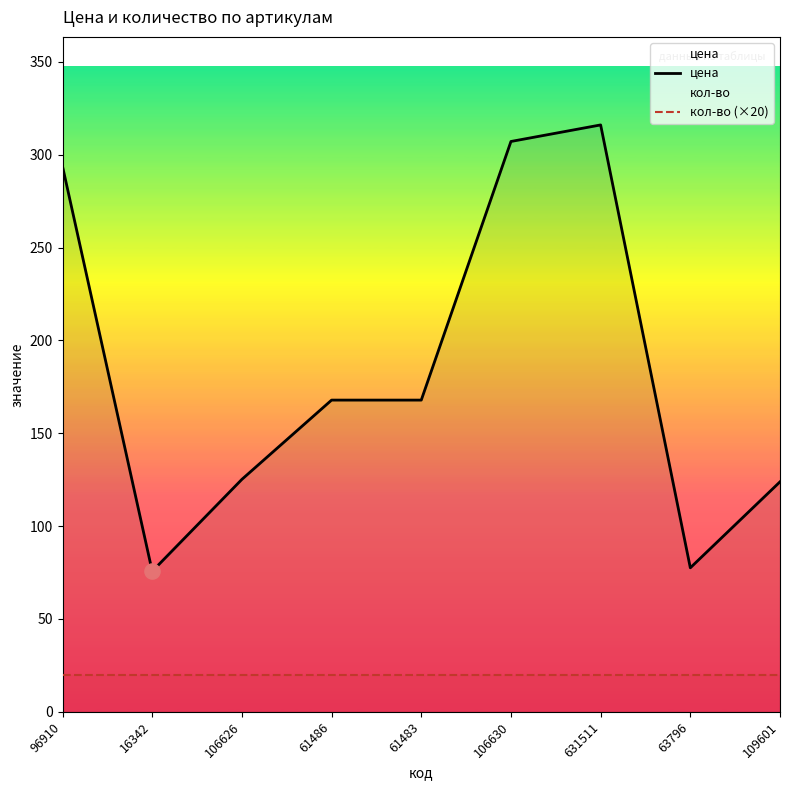

Which series contains the highest Y value?

цена